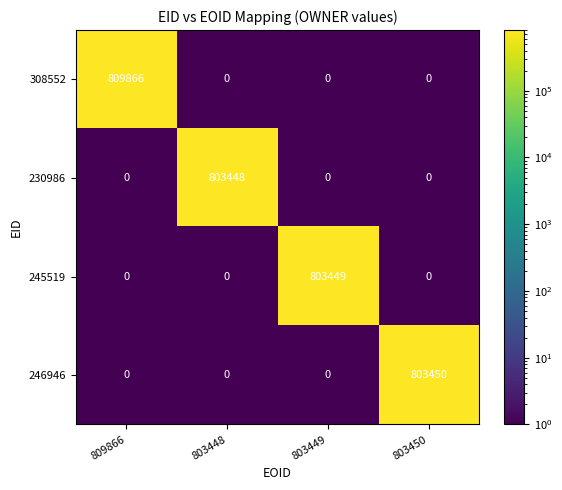

Between 803448 and 803450, which series saw the biggest shift?

246946